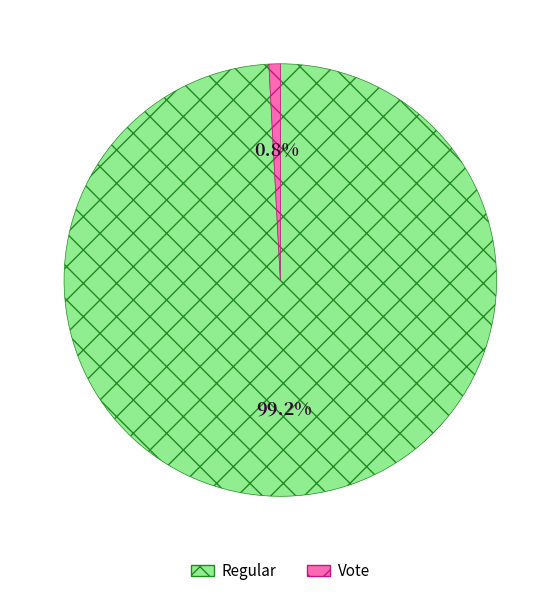

Does any single category account for the majority?

Yes